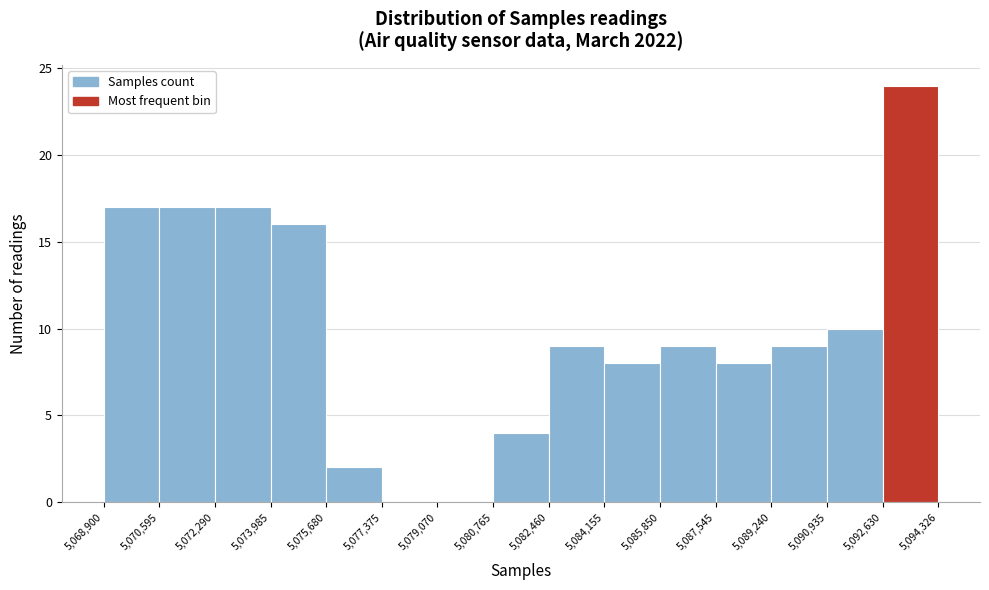

Reading left to right, list every bar in this chart as the range it spans on the x-axis followed by its height. The values are not printed on the chart, so give them approximately, as read against the axis.

5,068,900 to 5,070,595: 17
5,070,595 to 5,072,290: 17
5,072,290 to 5,073,985: 17
5,073,985 to 5,075,680: 16
5,075,680 to 5,077,375: 2
5,077,375 to 5,079,070: 0
5,079,070 to 5,080,765: 0
5,080,765 to 5,082,460: 4
5,082,460 to 5,084,155: 9
5,084,155 to 5,085,850: 8
5,085,850 to 5,087,545: 9
5,087,545 to 5,089,240: 8
5,089,240 to 5,090,935: 9
5,090,935 to 5,092,630: 10
5,092,630 to 5,094,326: 24